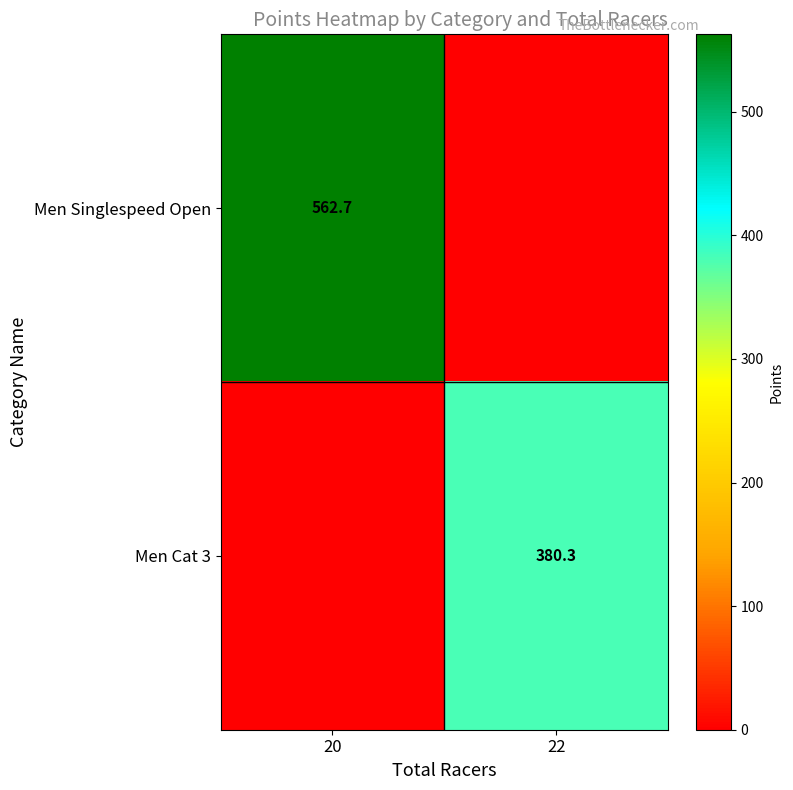

Is it true that Men Singlespeed Open equals 979.3 at 20?

False